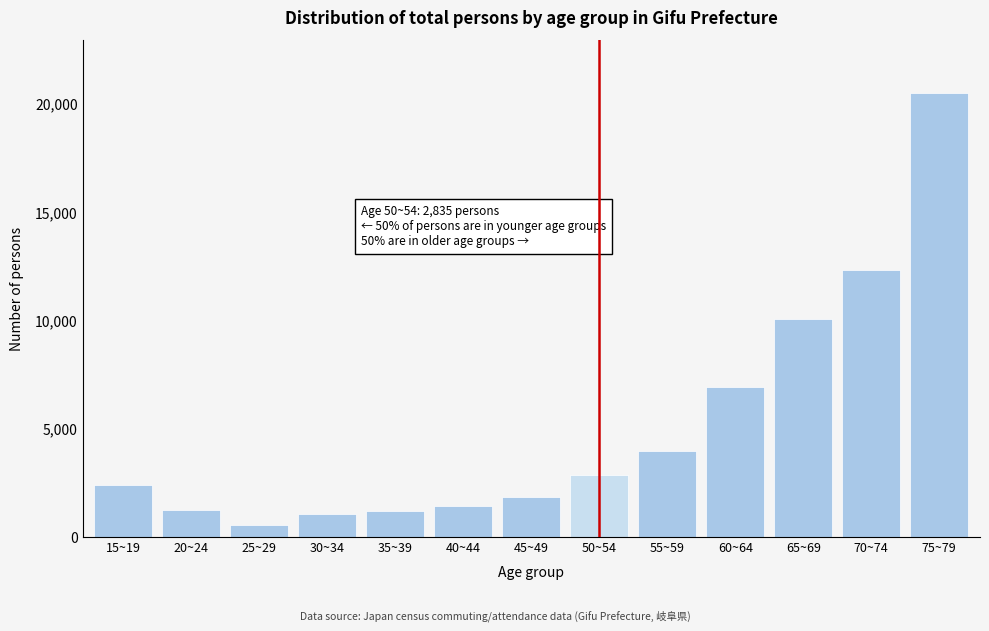

What is the label of the 12th bar from the right?

20~24